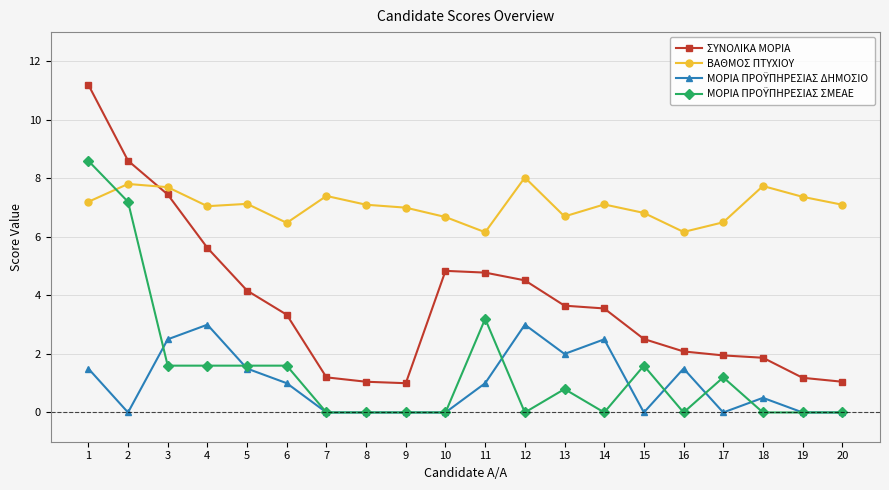

What is the value of the ΣΥΝΟΛΙΚΑ ΜΟΡΙΑ point at the 19th from the left?

1.2